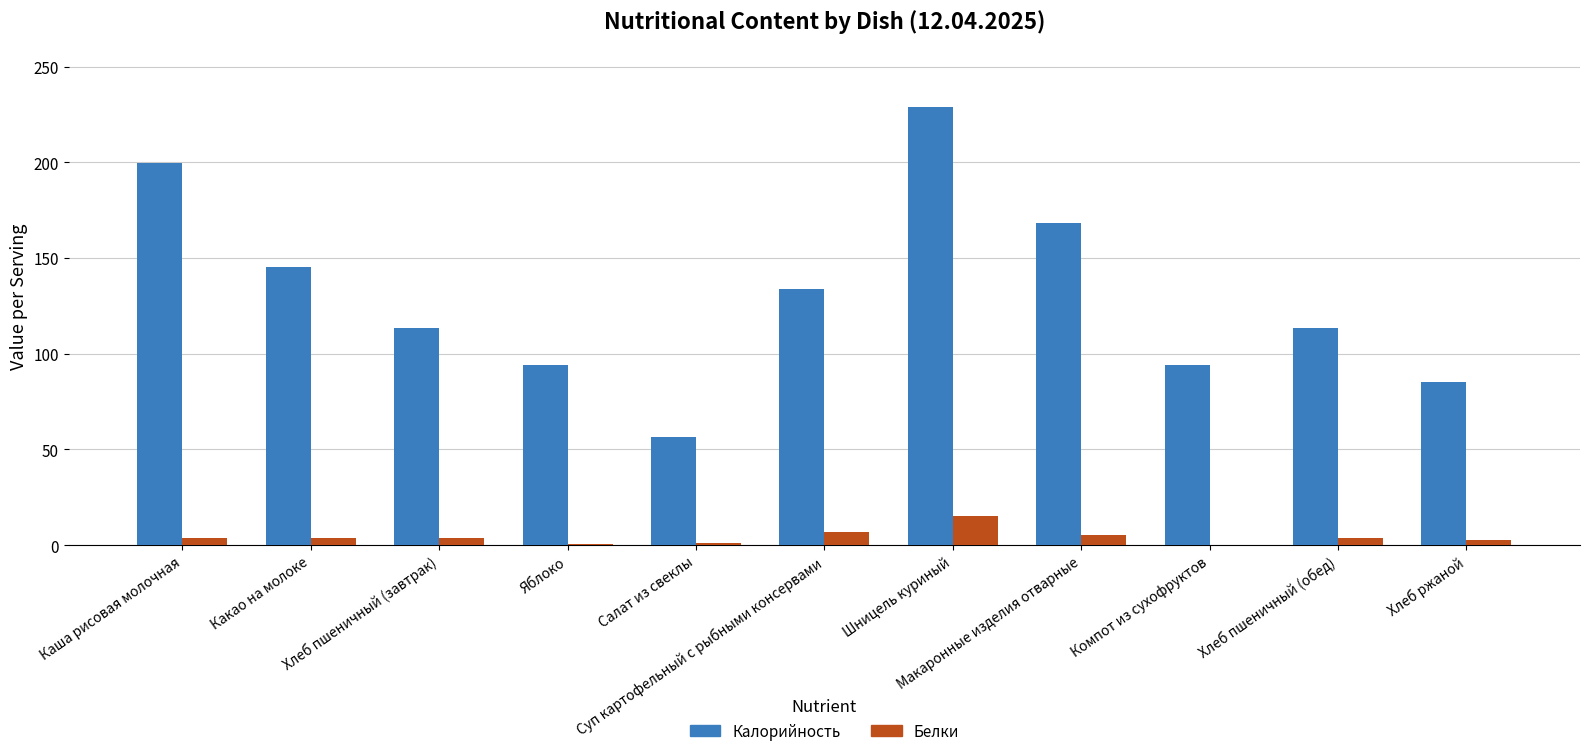

Which series has the largest total across all categories?

Калорийность